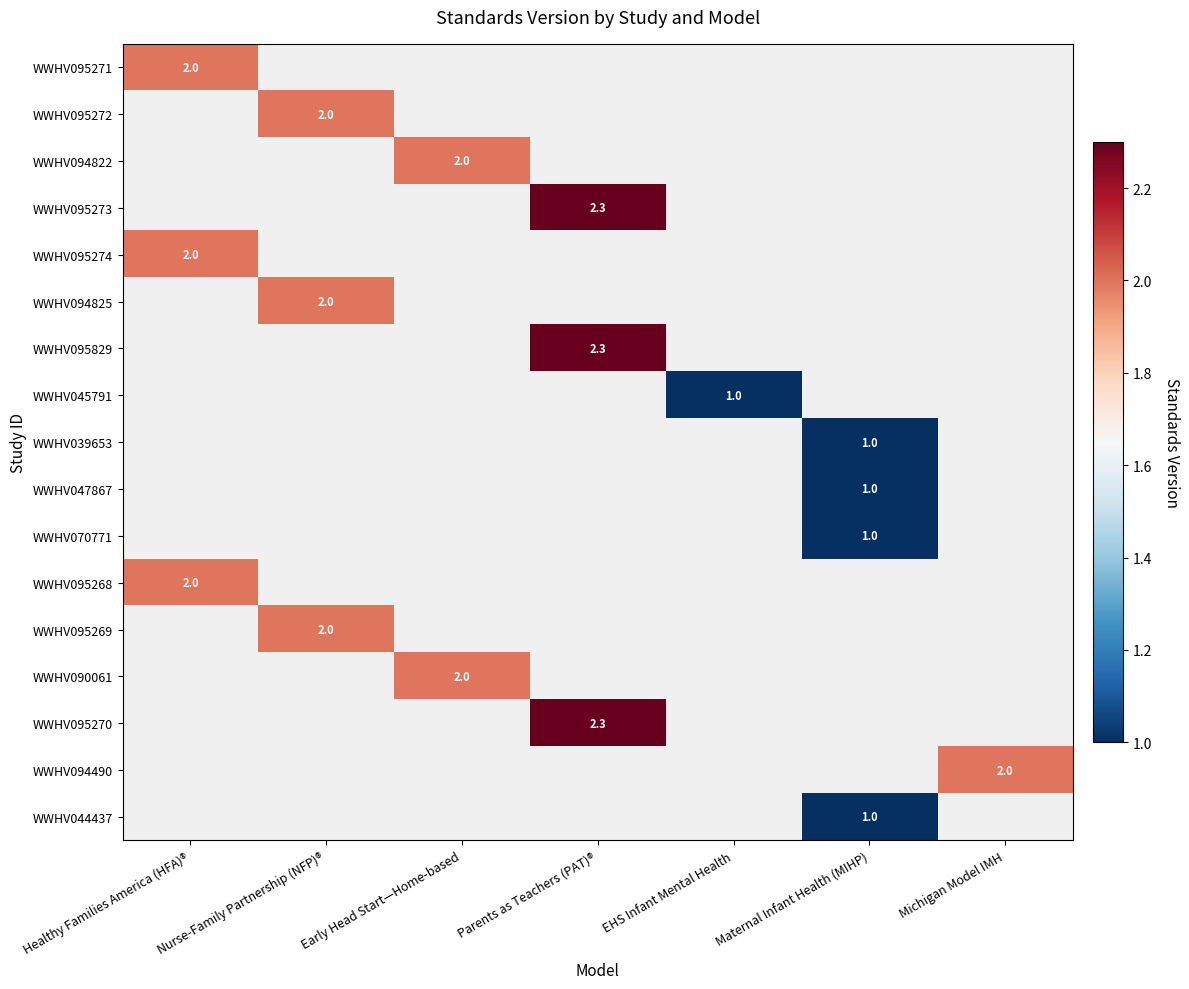

Is it true that WWHV094490 equals 2.0 at Michigan Model IMH?

True